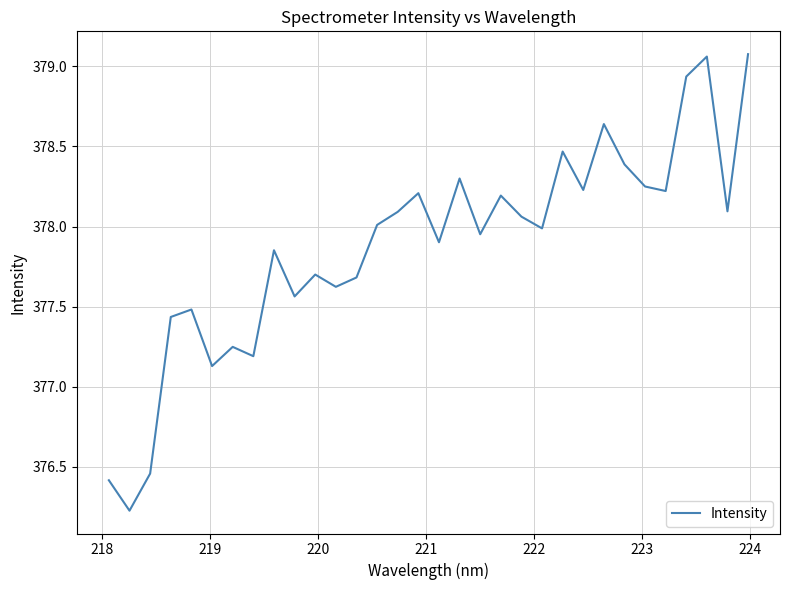

What is the difference between the maximum and minimum values?

2.9